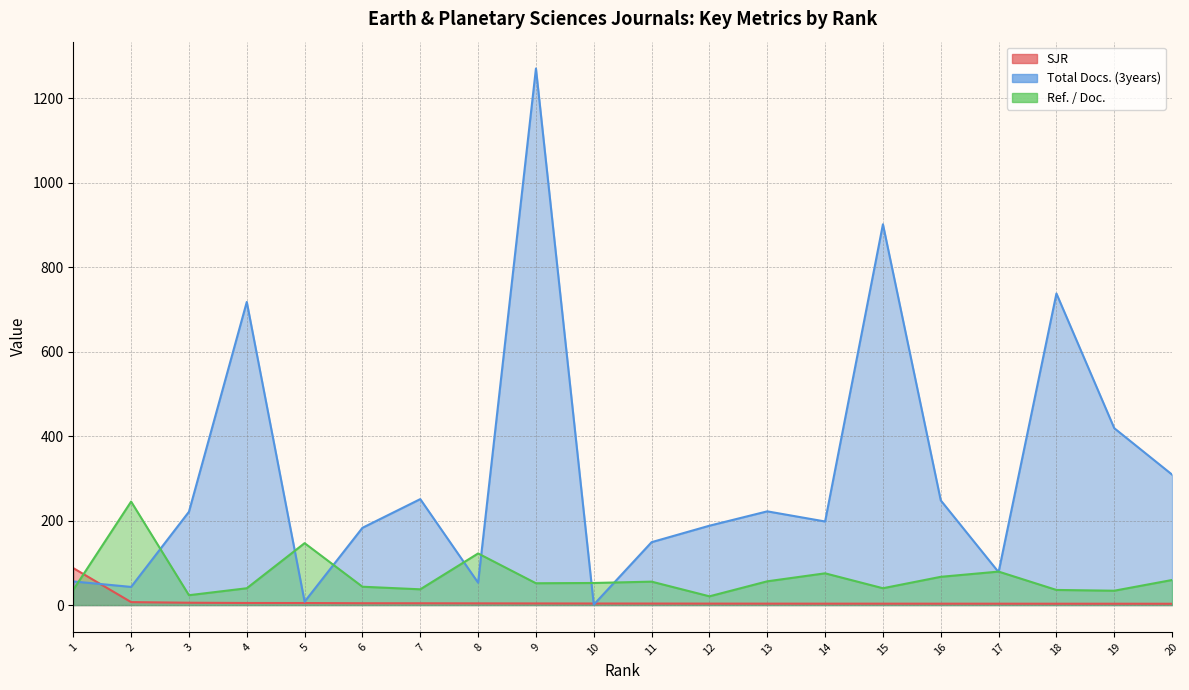

What are all the series names shown in the legend?

SJR, Total Docs. (3years), Ref. / Doc.